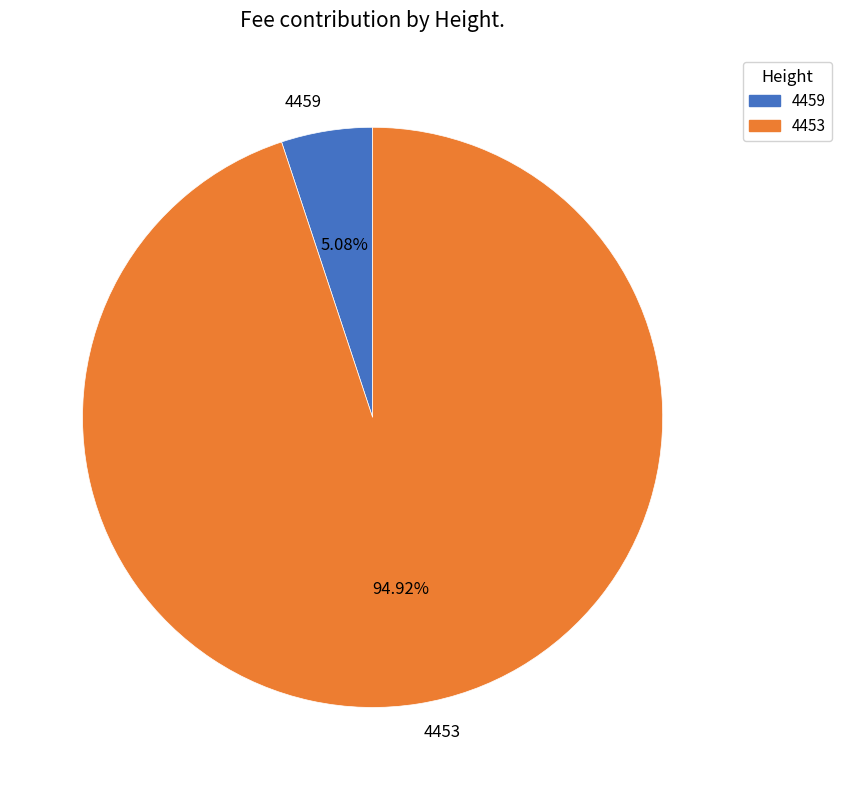

Which category has the biggest portion of the pie?

4453